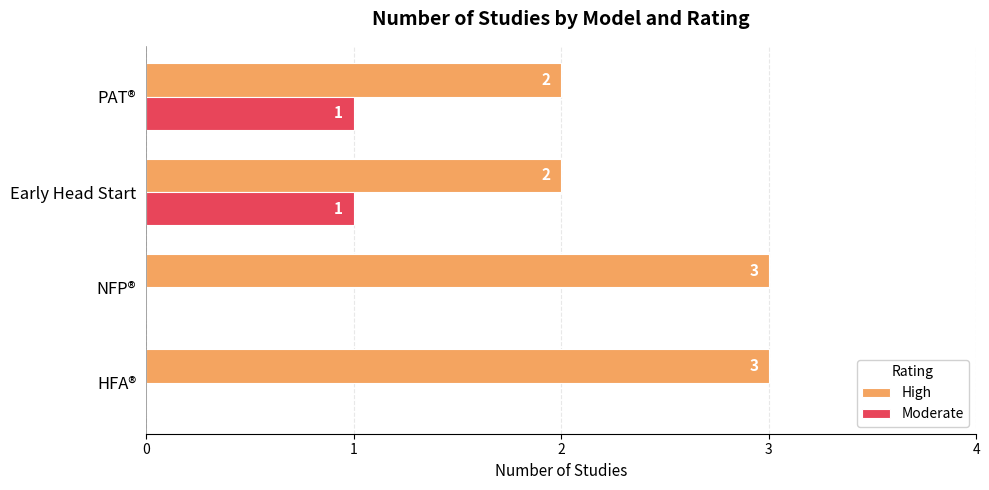

Count the number of data series in this chart.

2